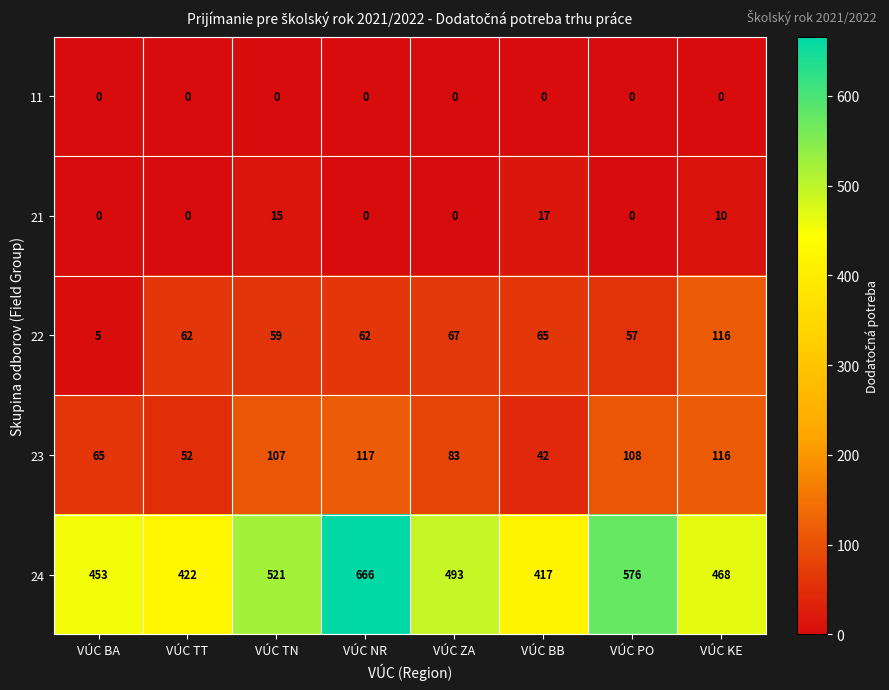

True or false: 11 has a value of 0 at VÚC ZA.

True